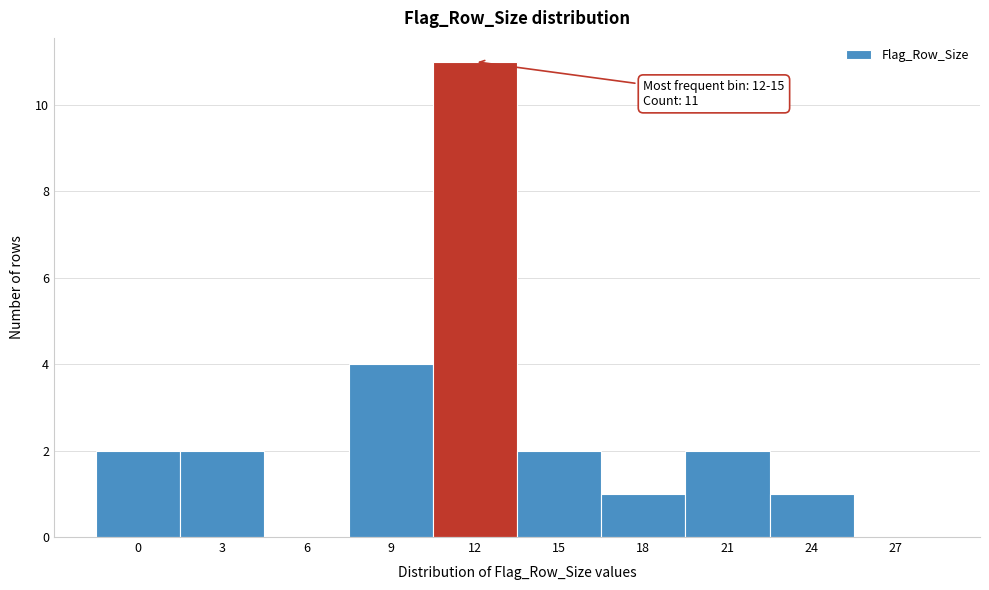

Reading left to right, list all the values displayed in this chart.

0=2	3=2	6=0	9=4	12=11	15=2	18=1	21=2	24=1	27=0